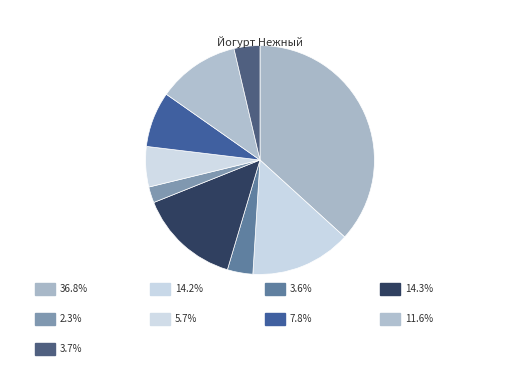

How many slices are in this pie chart?

9